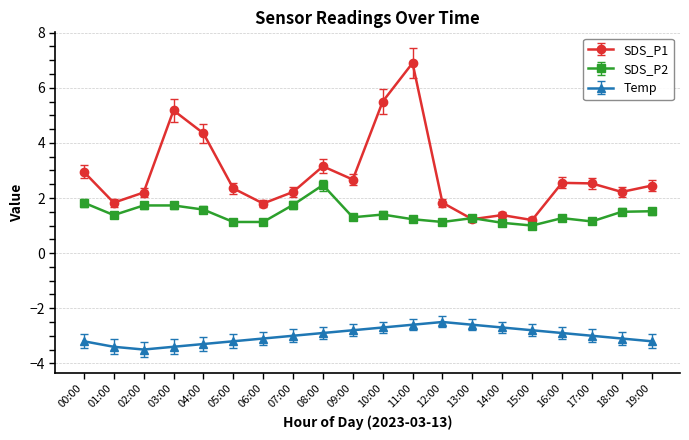

How many lines are shown in the chart?

3